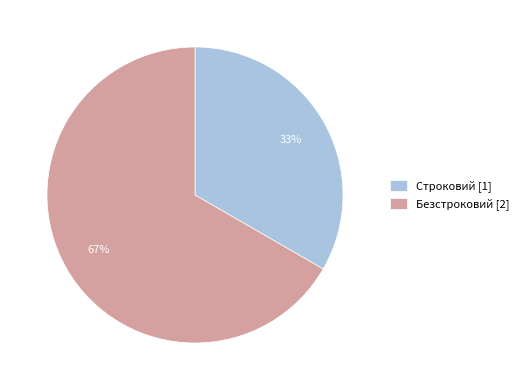

Is the sum of Строковий [1] and Безстроковий [2] greater than half?

Yes